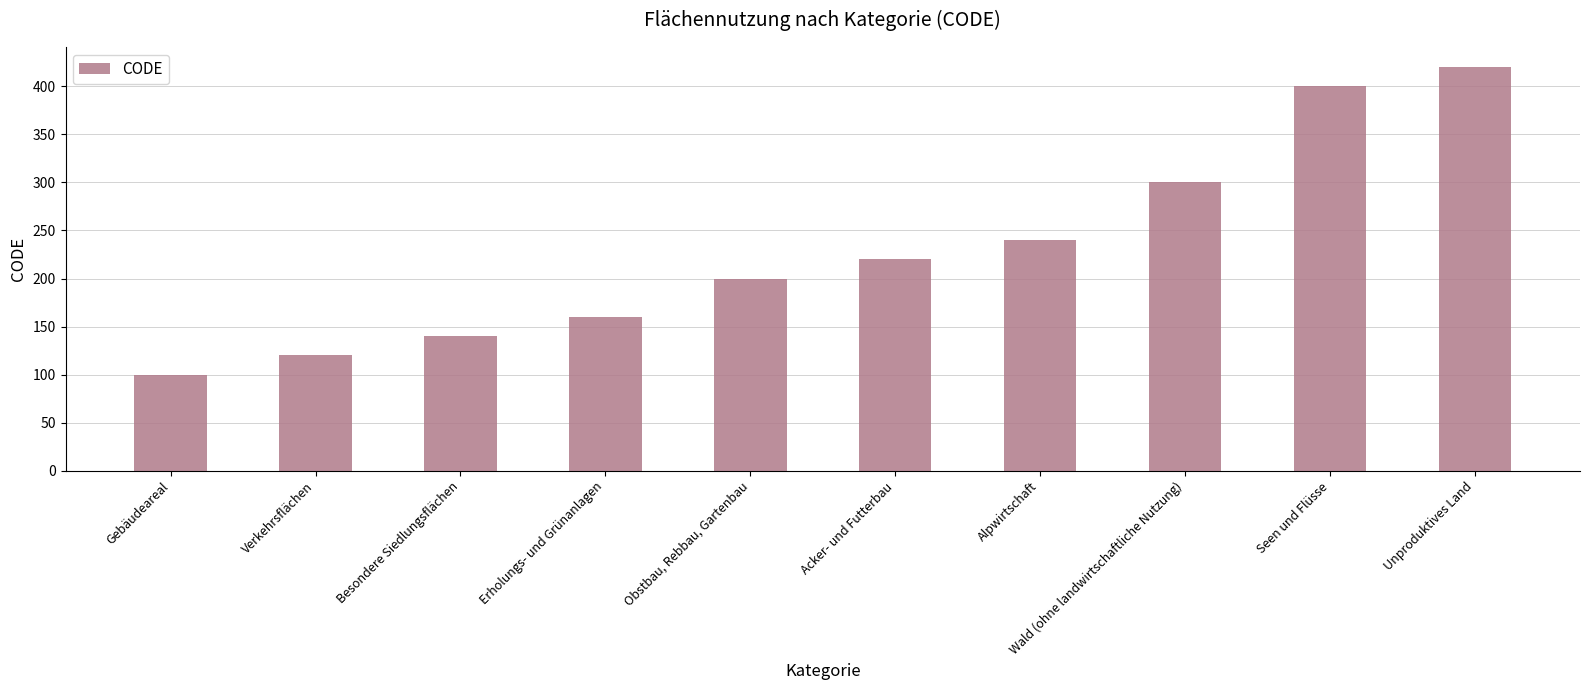

What is the change in value from Verkehrsflächen to Wald (ohne landwirtschaftliche Nutzung)?

+180